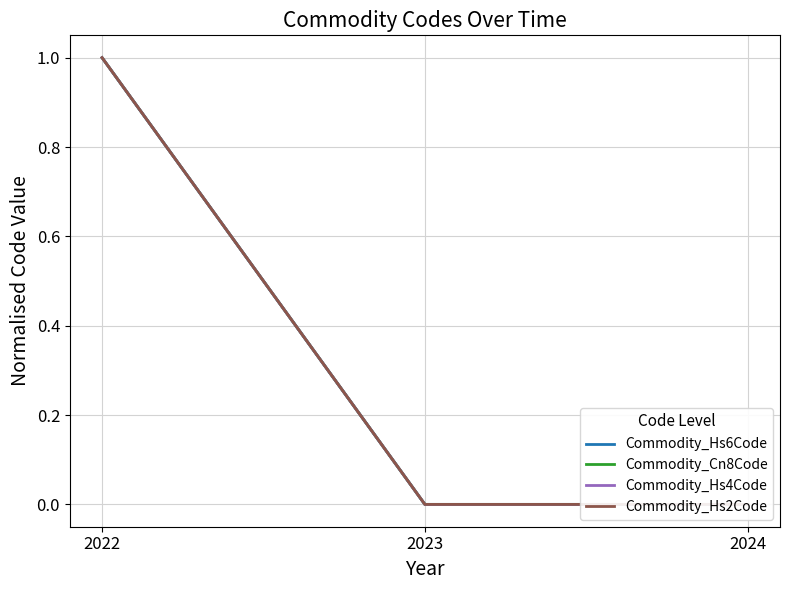

Is the value of Commodity_Hs4Code at 2023 greater than the value of Commodity_Hs6Code at 2023?

No